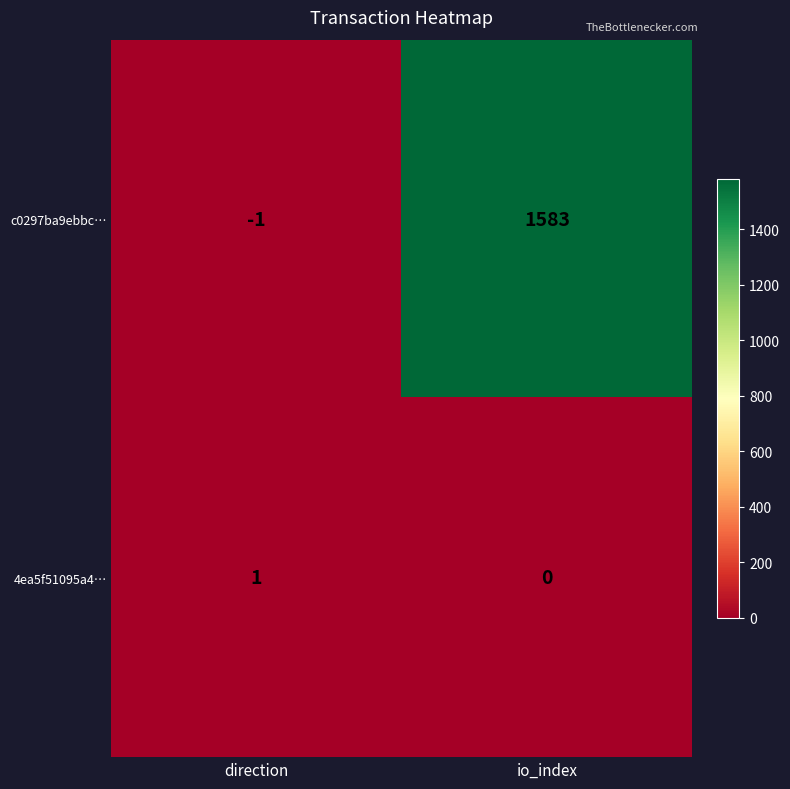

Where is c0297ba9ebbc… nearest to the value 791?

direction